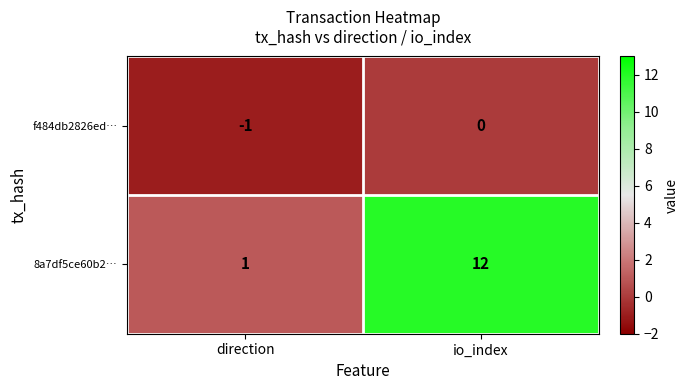

Which series has the largest total across all categories?

8a7df5ce60b2…